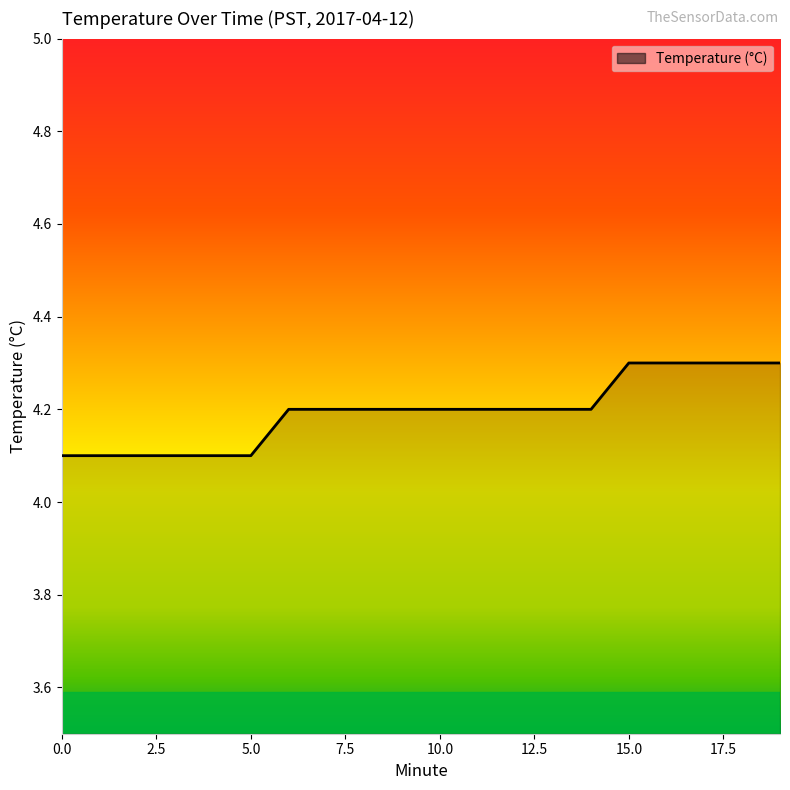

Count the number of data series in this chart.

1